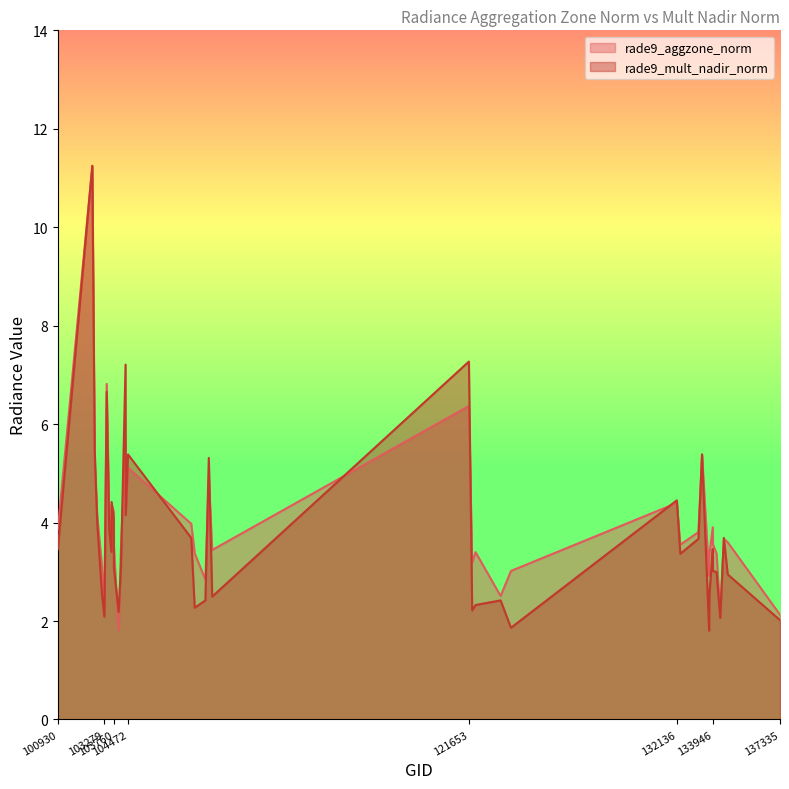

Read the rade9_aggzone_norm value at 121989.

3.4